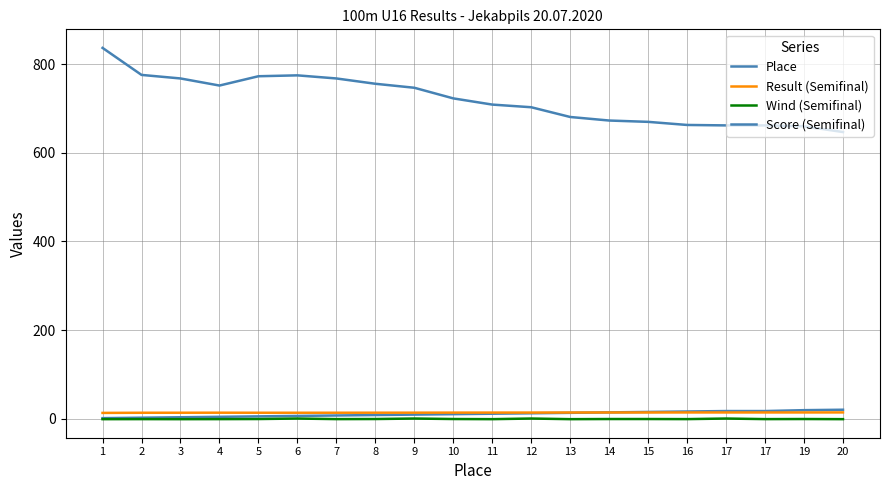

What is the difference between the highest and lowest values at 5?

774.0